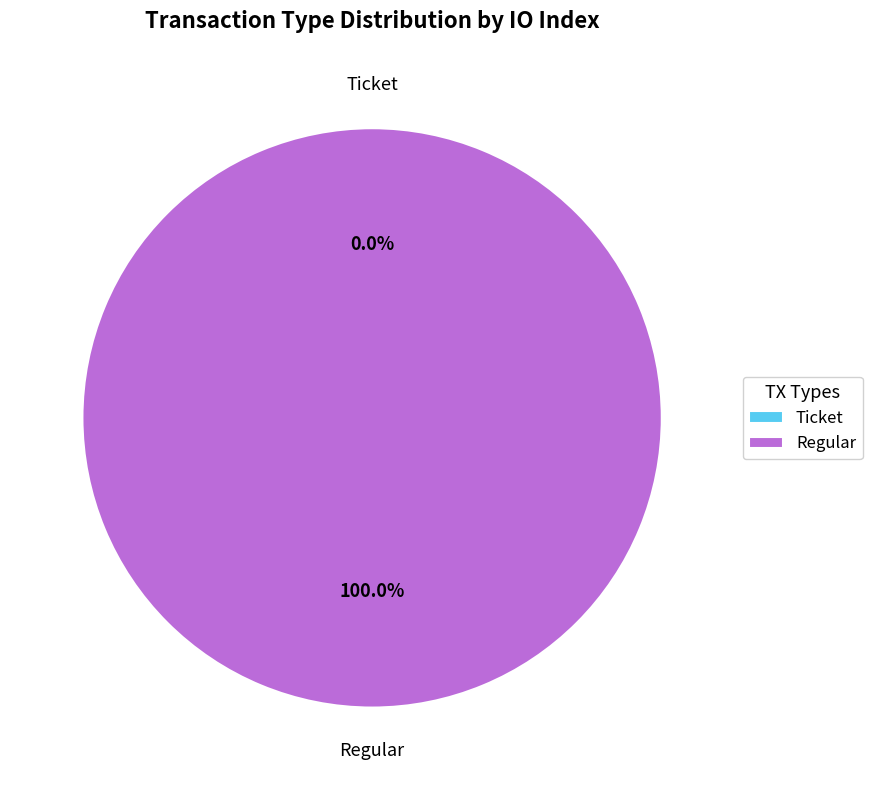

The Regular slice represents 91% of the pie. True or false?

False